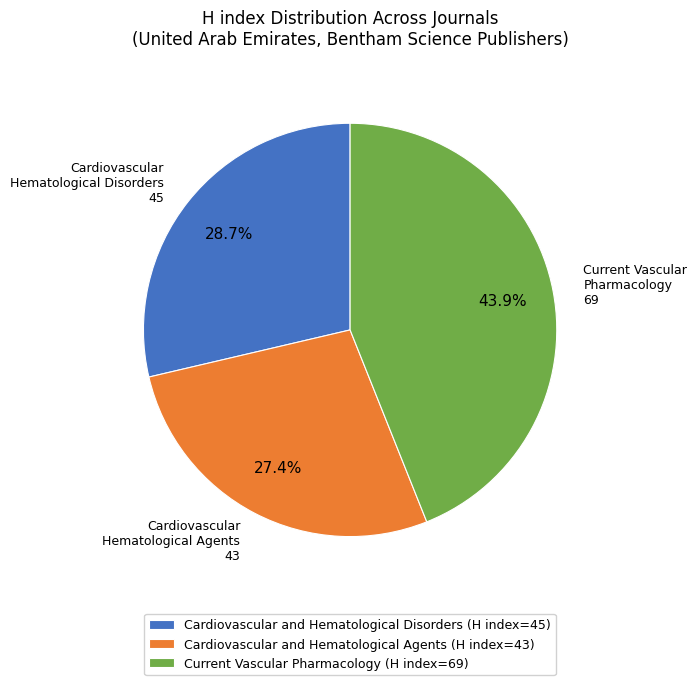

True or false: Cardiovascular and Hematological Agents accounts for 27% of the total.

True